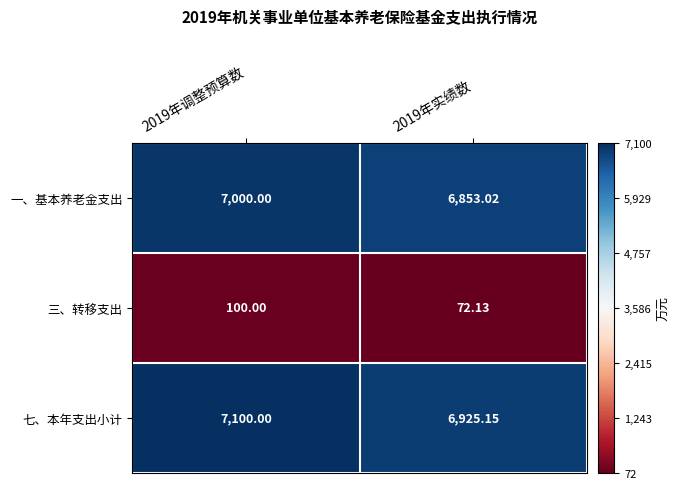

Rank the series at 2019年调整预算数 from highest to lowest value.

七、本年支出小计, 一、基本养老金支出, 三、转移支出